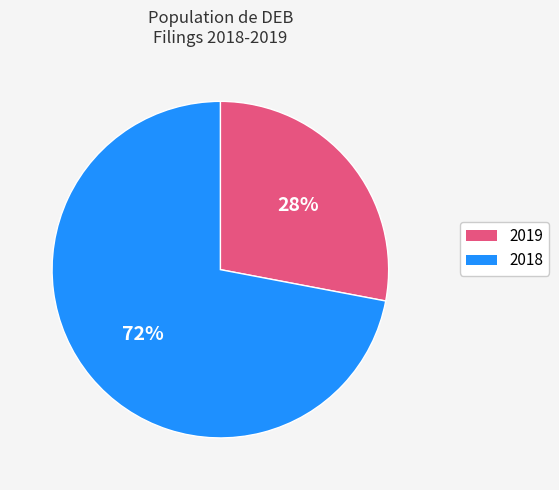

What is the largest slice in the pie chart?

2018